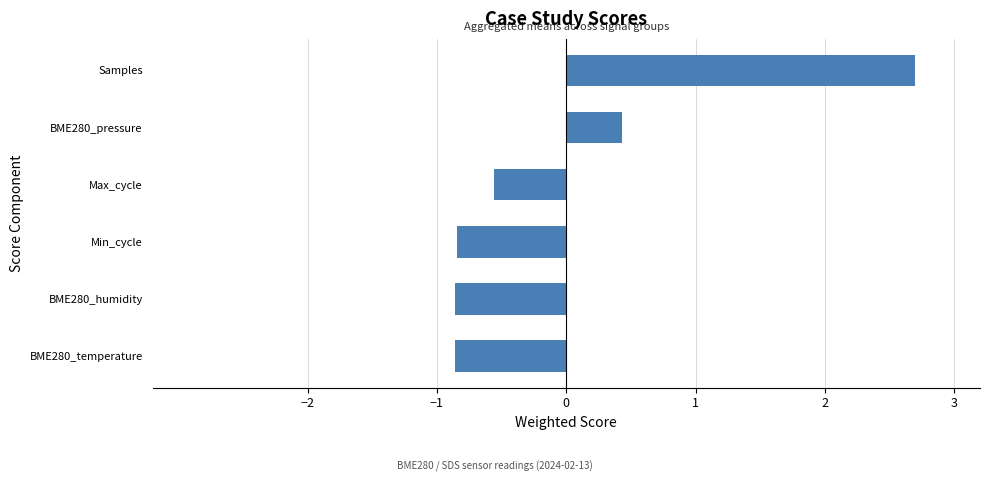

Is it true that the value at Max_cycle is -0.2?

False